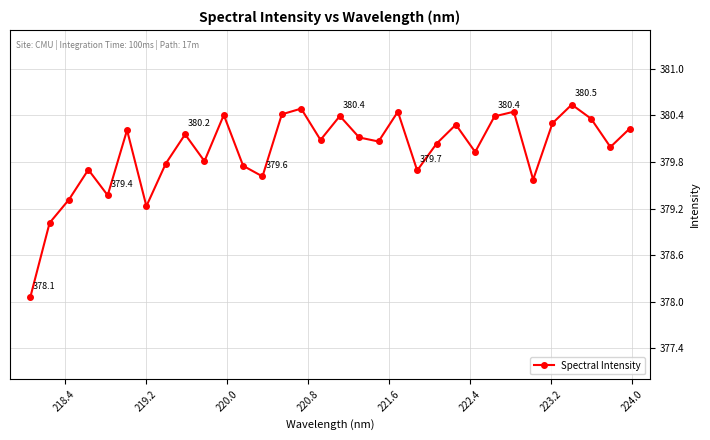

True or false: there are more than 0 points higher than both neighbors.

True